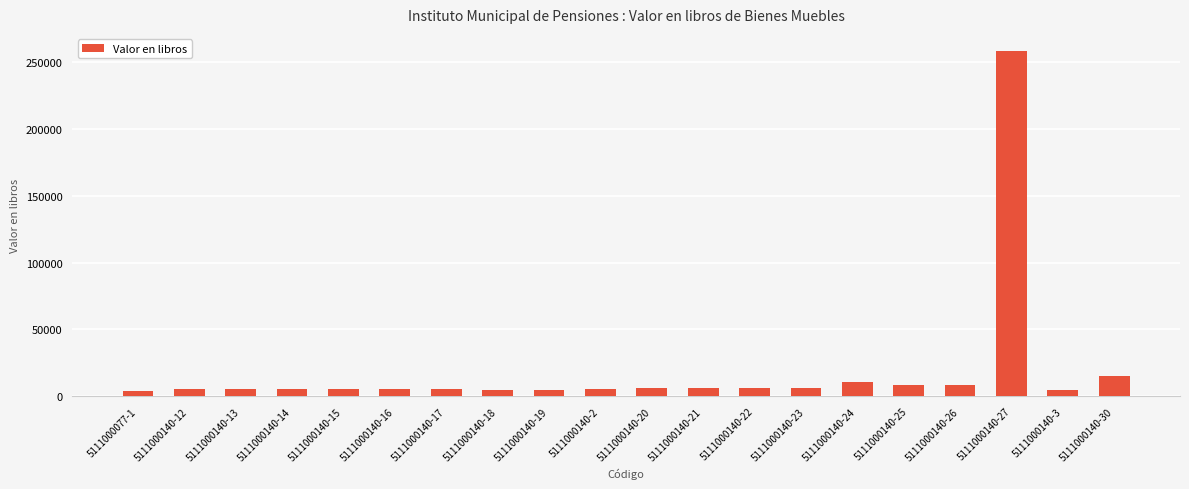

What is the minimum value shown in the chart?

4099.0